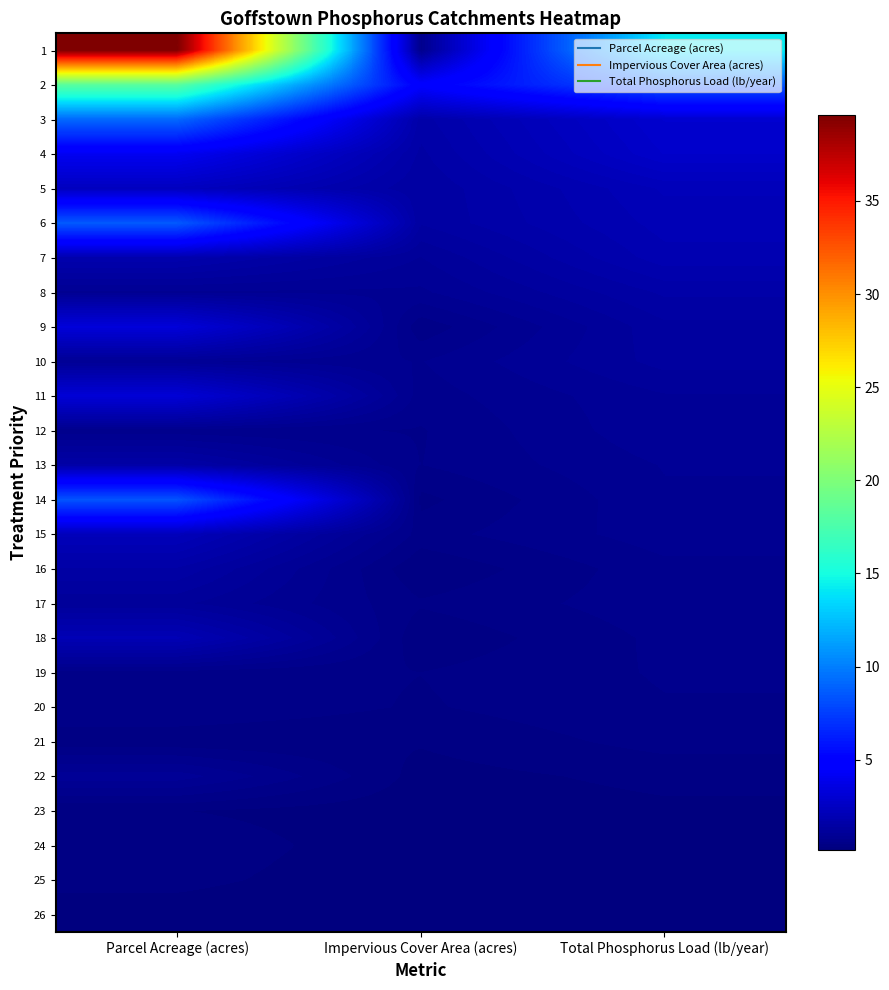

At Parcel Acreage (acres), list the series in order from smallest to largest.

26, 23, 21, 25, 24, 19, 20, 12, 8, 10, 22, 17, 16, 13, 7, 18, 15, 5, 11, 9, 4, 14, 6, 3, 2, 1